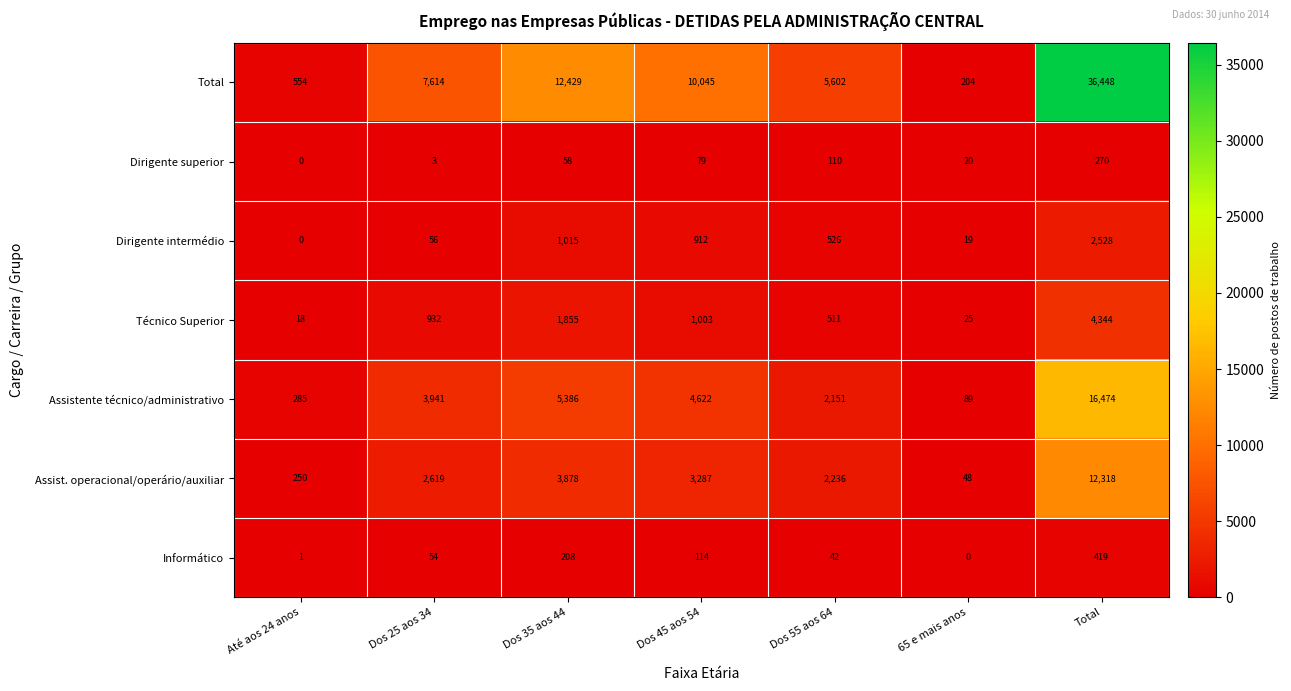

Where is Técnico Superior nearest to the value 2181?

Dos 35 aos 44